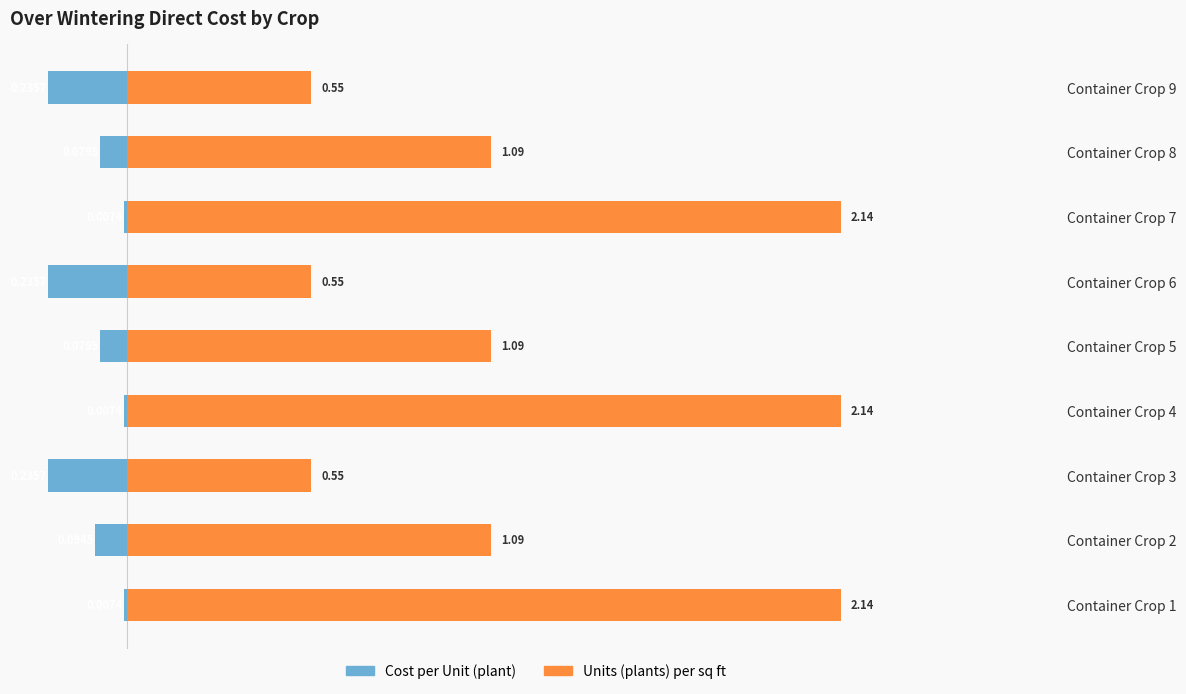

What is the difference between the highest and lowest values at Container Crop 4?

2.1